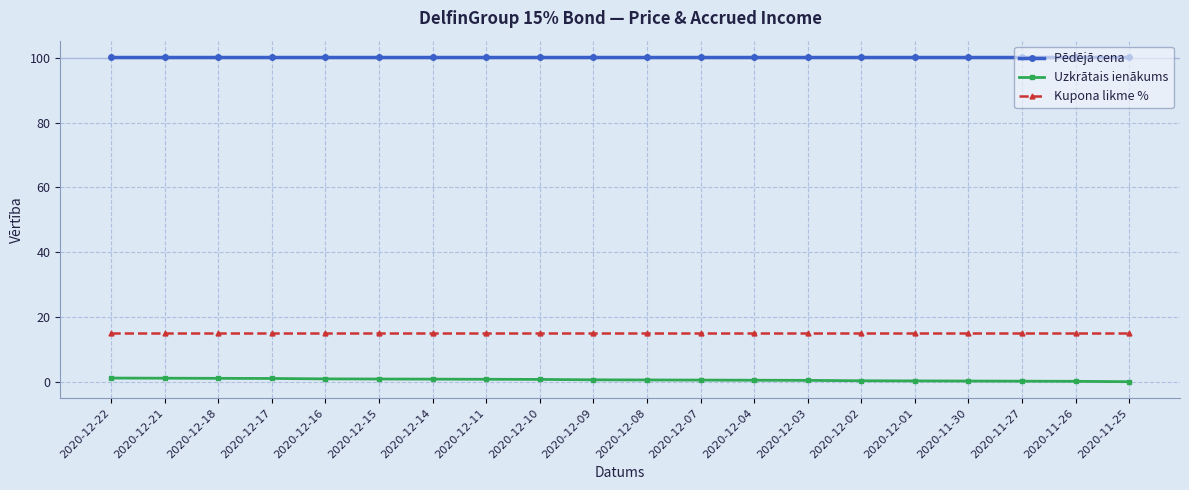

What is the average value of the Uzkrātais ienākums series?

0.7